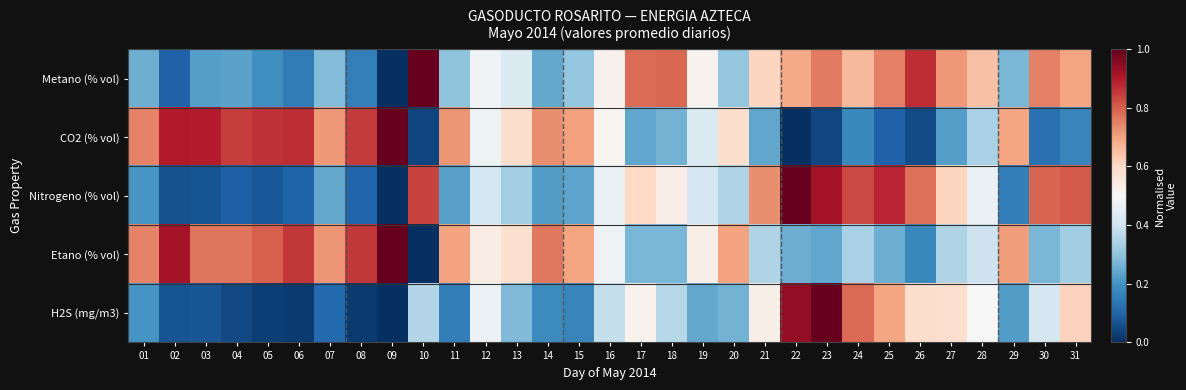

Reading left to right, list all the values displayed in this chart.

Metano (% vol): 01=0.3	02=0.1	03=0.2	04=0.2	05=0.2	06=0.2	07=0.3	08=0.2	09=0.0	10=1.0	11=0.3	12=0.5	13=0.4	14=0.2	15=0.3	16=0.5	17=0.8	18=0.8	19=0.5	20=0.3	21=0.6	22=0.7	23=0.8	24=0.7	25=0.8	26=0.9	27=0.7	28=0.6	29=0.3	30=0.8	31=0.7
CO2 (% vol): 01=0.7	02=0.9	03=0.9	04=0.8	05=0.9	06=0.9	07=0.7	08=0.8	09=1.0	10=0.0	11=0.7	12=0.5	13=0.6	14=0.7	15=0.7	16=0.5	17=0.2	18=0.3	19=0.4	20=0.6	21=0.2	22=0.0	23=0.0	24=0.2	25=0.1	26=0.1	27=0.2	28=0.3	29=0.7	30=0.1	31=0.2
Nitrogeno (% vol): 01=0.2	02=0.1	03=0.1	04=0.1	05=0.1	06=0.1	07=0.2	08=0.1	09=0.0	10=0.8	11=0.2	12=0.4	13=0.3	14=0.2	15=0.2	16=0.5	17=0.6	18=0.5	19=0.4	20=0.3	21=0.7	22=1.0	23=0.9	24=0.8	25=0.9	26=0.8	27=0.6	28=0.5	29=0.2	30=0.8	31=0.8
Etano (% vol): 01=0.7	02=0.9	03=0.8	04=0.8	05=0.8	06=0.9	07=0.7	08=0.9	09=1.0	10=0.0	11=0.7	12=0.5	13=0.6	14=0.8	15=0.7	16=0.5	17=0.3	18=0.3	19=0.5	20=0.7	21=0.4	22=0.3	23=0.2	24=0.3	25=0.3	26=0.2	27=0.3	28=0.4	29=0.7	30=0.3	31=0.3
H2S (mg/m3): 01=0.2	02=0.1	03=0.1	04=0.0	05=0.0	06=0.0	07=0.1	08=0.0	09=0.0	10=0.4	11=0.2	12=0.5	13=0.3	14=0.2	15=0.2	16=0.4	17=0.5	18=0.4	19=0.2	20=0.3	21=0.5	22=0.9	23=1.0	24=0.8	25=0.7	26=0.6	27=0.6	28=0.5	29=0.2	30=0.4	31=0.6